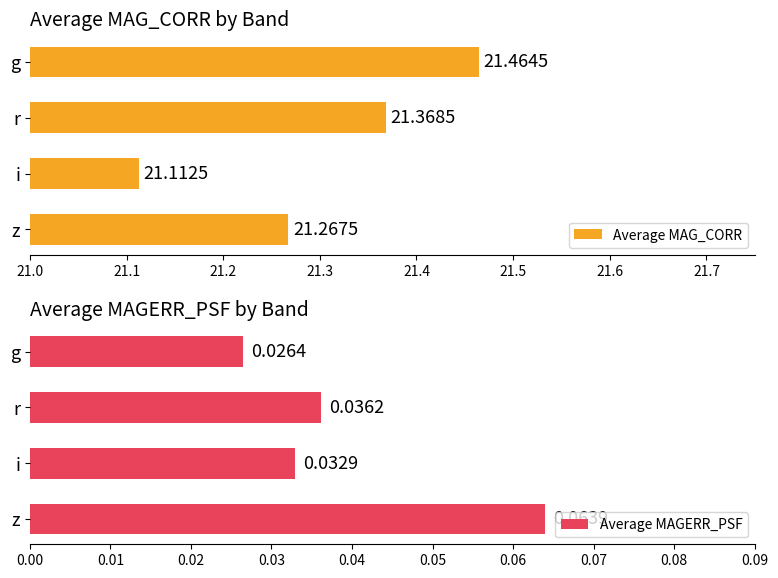

What is the highest value of the Average MAG_CORR series?

21.5